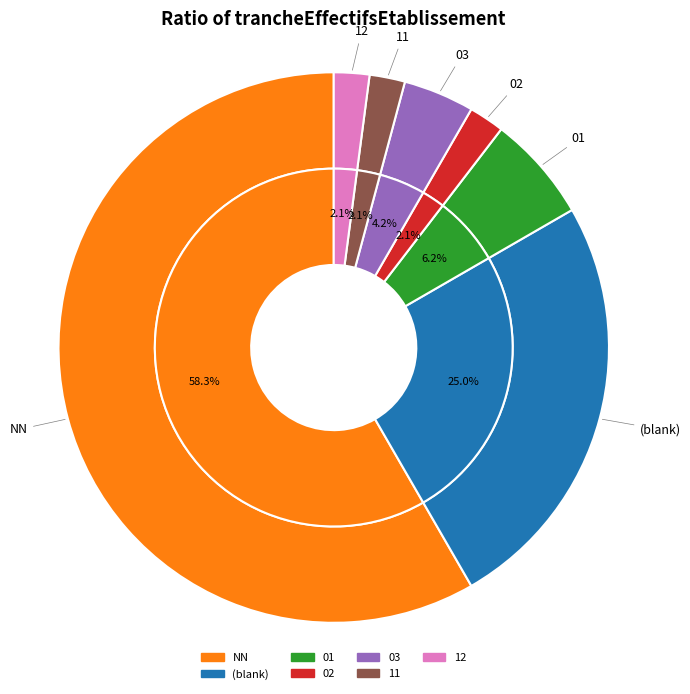

Rank the categories by value from highest to lowest.

NN, , 01, 03, 02, 11, 12